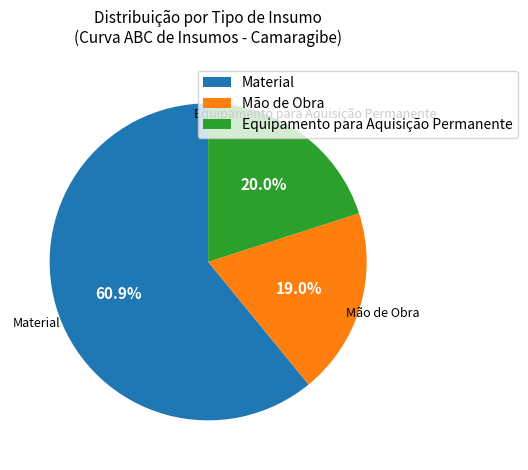

Between Material and Mão de Obra, which is larger?

Material